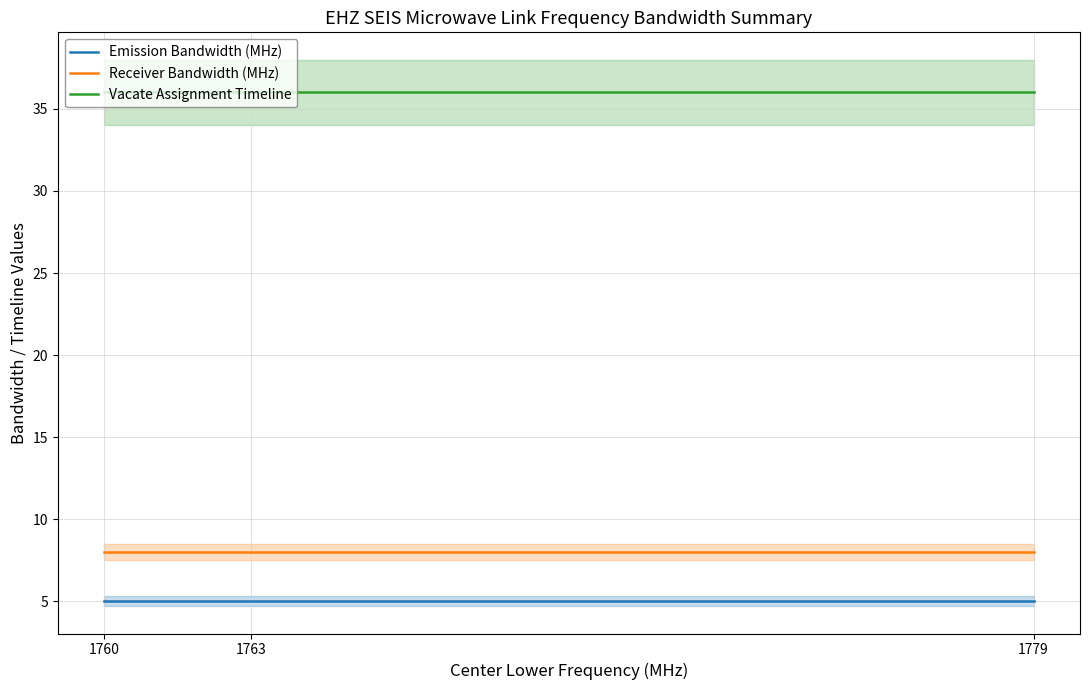

Which series has the largest range (max minus min)?

Emission Bandwidth (MHz)